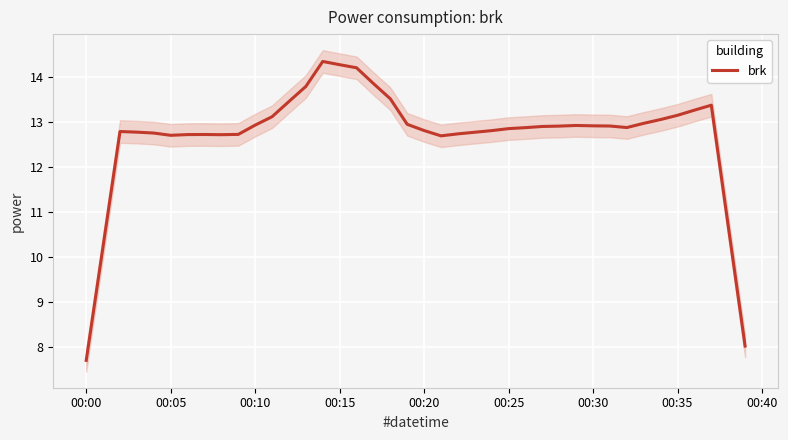

What is the minimum value shown in the chart?

7.7